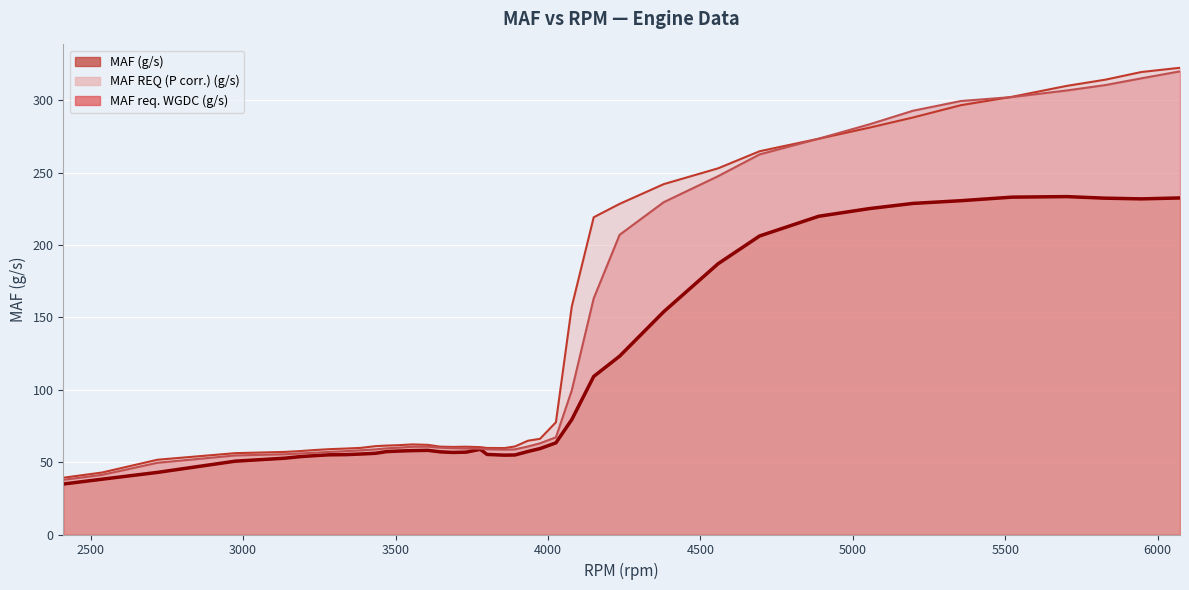

Is it true that MAF (g/s) equals 230.6 at 5354?

True